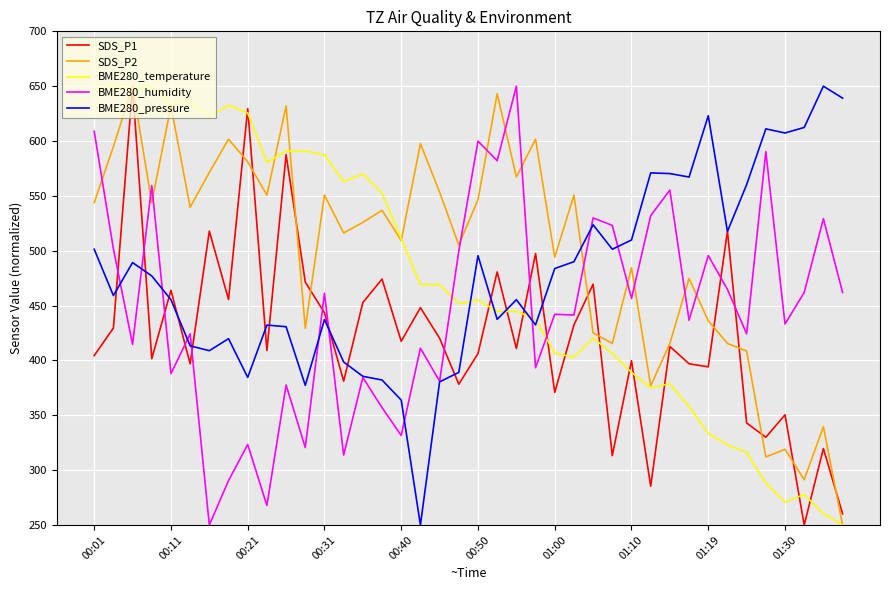

Which series has the largest total across all categories?

SDS_P2